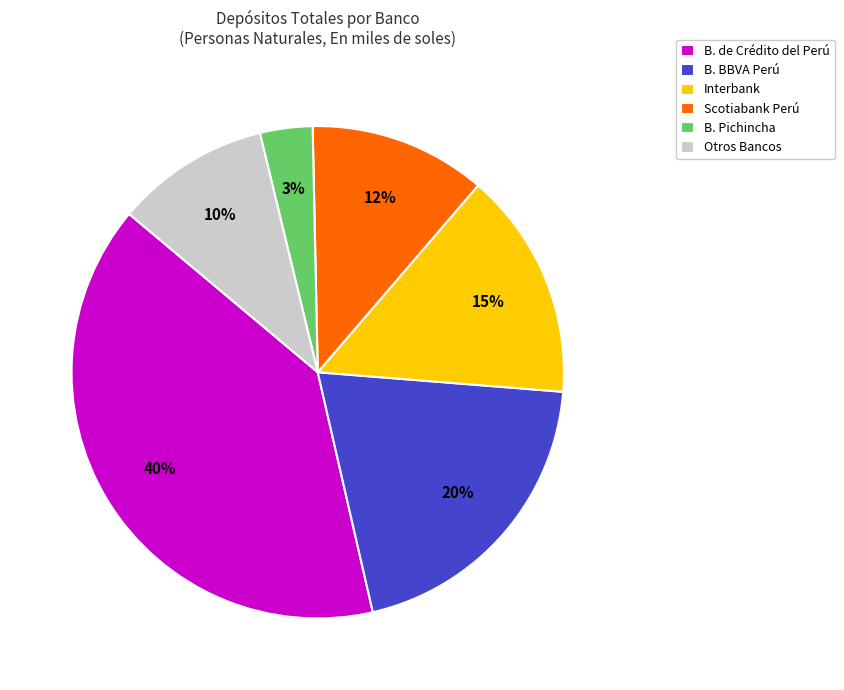

To the nearest percent, what is the difference between the B. Pichincha and B. BBVA Perú slice percentages?

17%